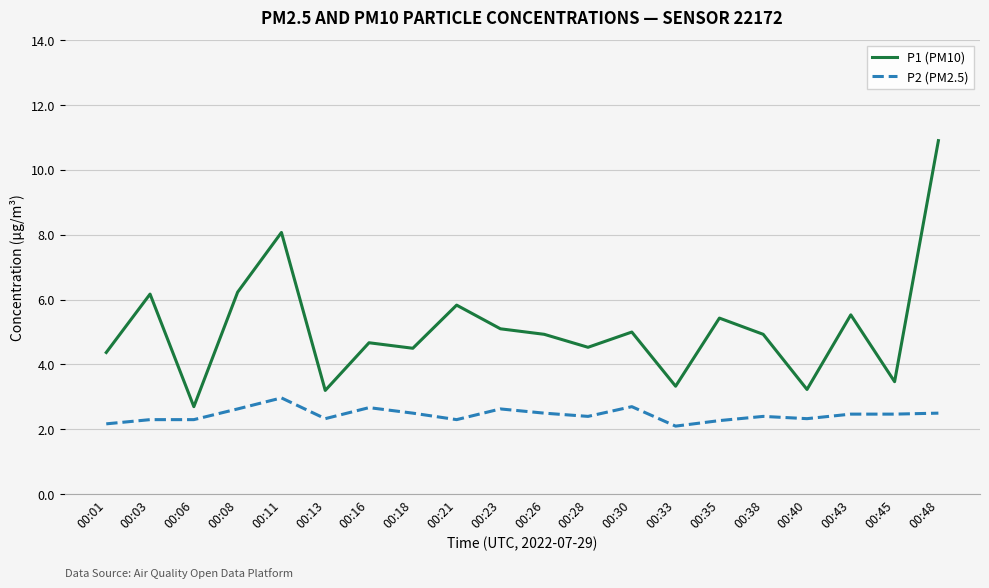

How many lines are shown in the chart?

2